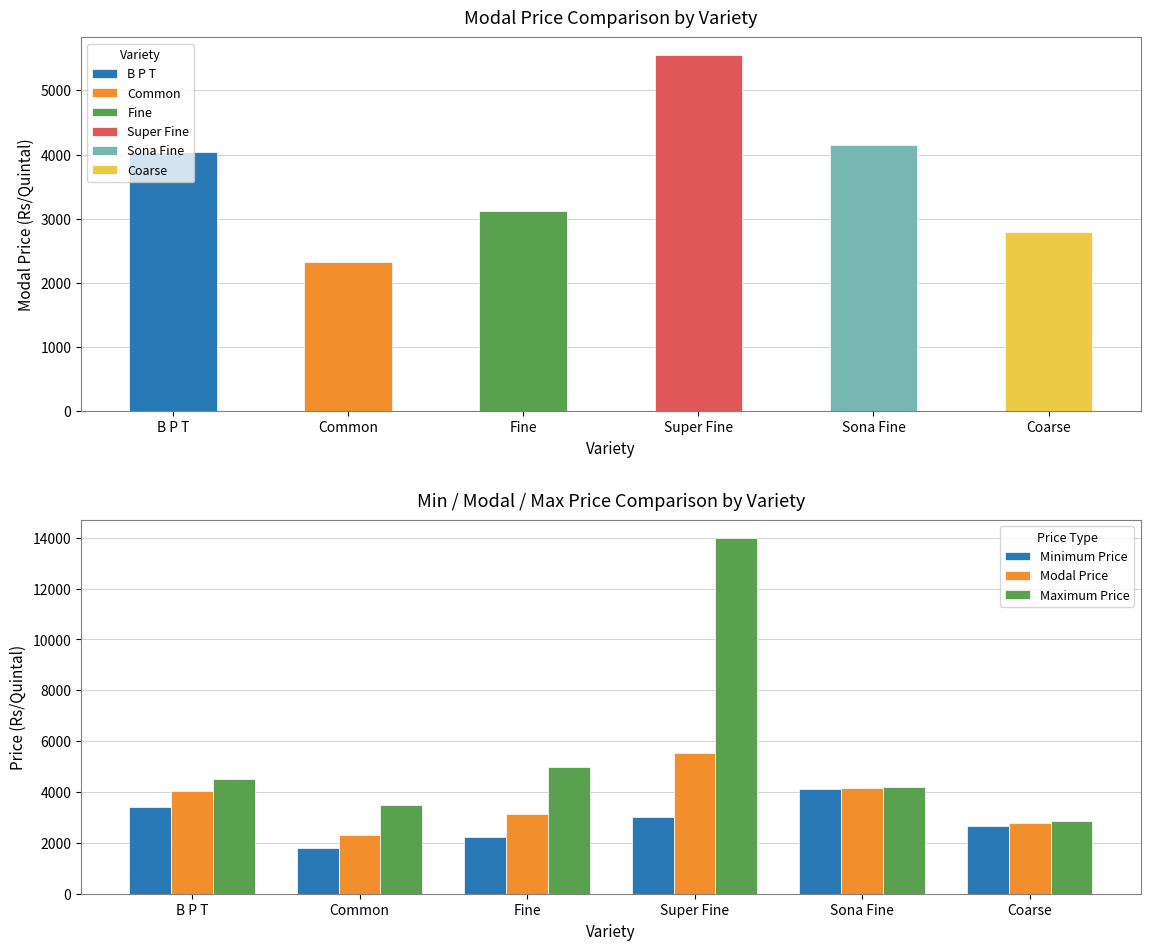

What are all the series names shown in the legend?

Minimum Price, Modal Price, Maximum Price